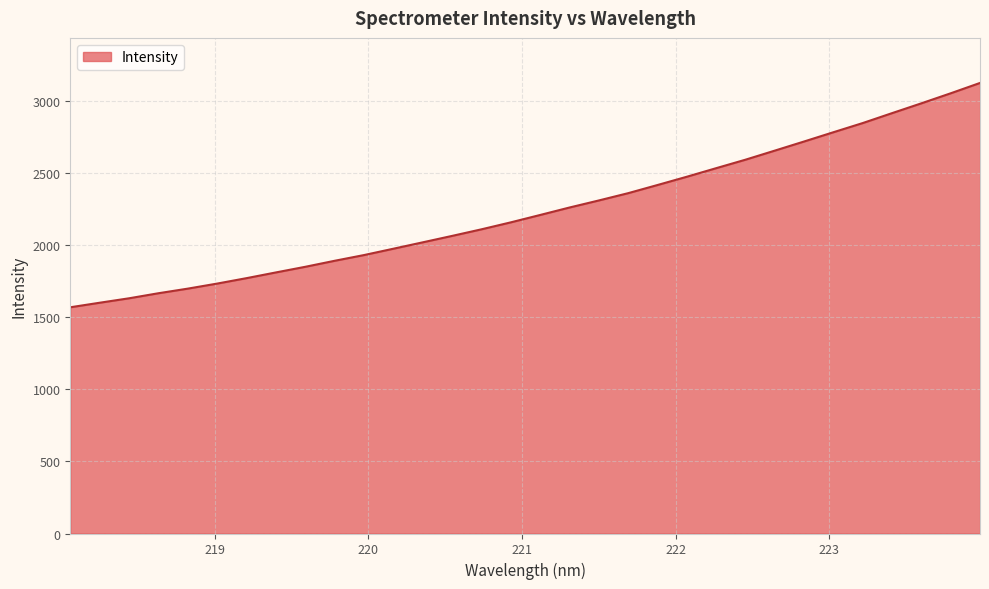

Reading left to right, extract all data points from this chart.

1568.6	1600.0	1630.8	1665.9	1697.8	1732.9	1770.5	1810.2	1849.2	1890.9	1930.6	1974.5	2018.9	2063.4	2109.0	2157.3	2208.5	2260.2	2309.1	2359.7	2416.3	2473.6	2533.0	2591.8	2654.8	2718.1	2782.4	2845.9	2914.7	2982.7	3052.3	3124.0